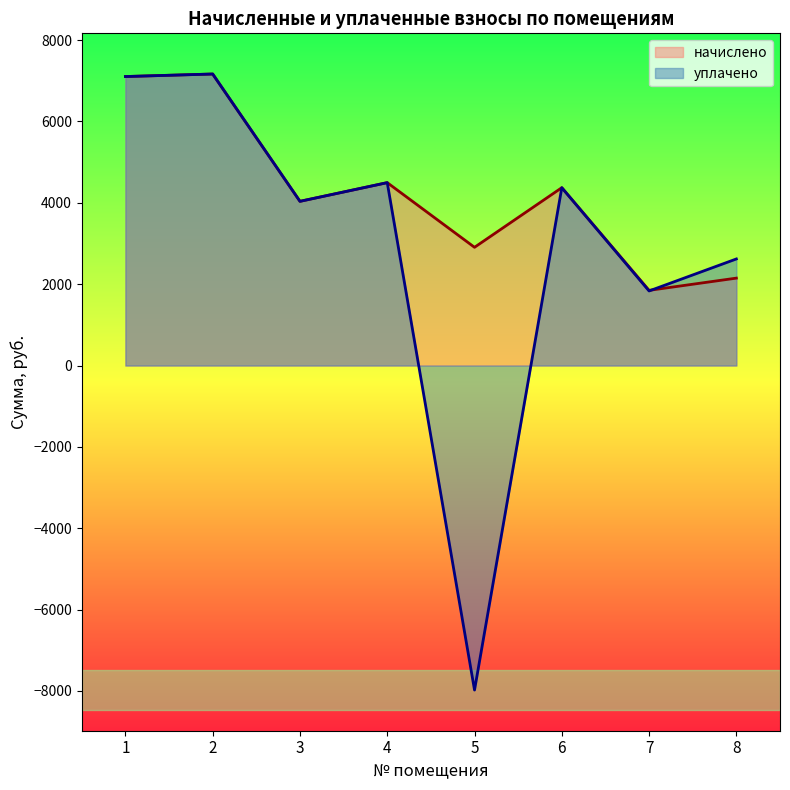

Between 8 and 6, which is larger?

6